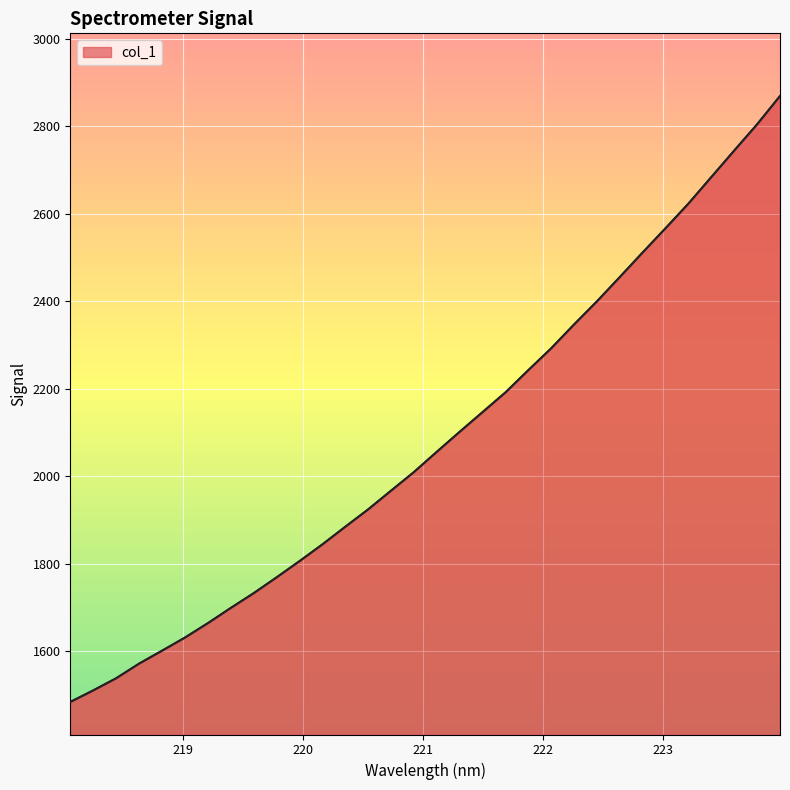

Reading left to right, what are all the values shown in this chart?

1484.4	1510.8	1538.5	1571.9	1601.5	1631.4	1664.3	1699.2	1732.9	1769.0	1806.1	1844.3	1884.7	1924.4	1967.2	2009.8	2056.1	2101.8	2146.8	2191.8	2242.8	2292.7	2347.3	2400.0	2455.7	2511.8	2567.2	2623.4	2684.1	2744.5	2804.5	2869.0